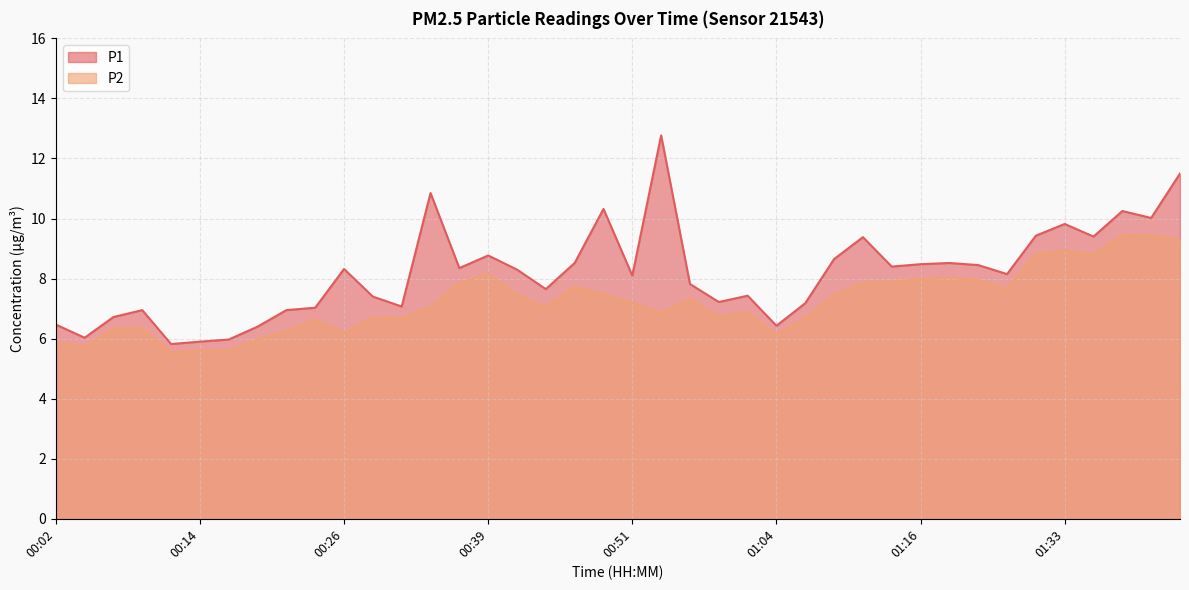

What position from the left is 00:41?

17